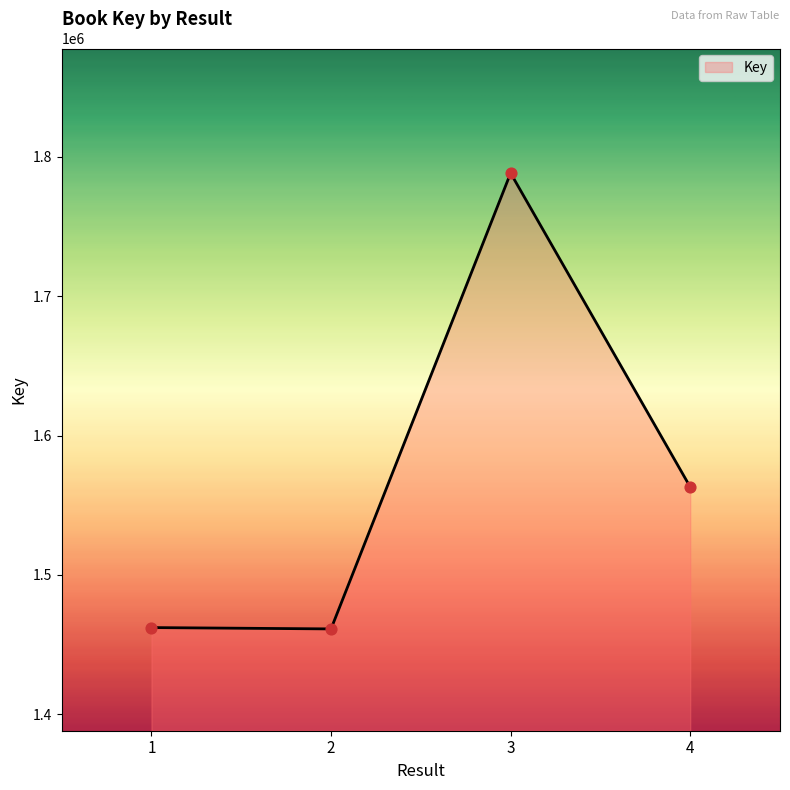

What is the ratio of the value at 2 to the value at 3?

0.8